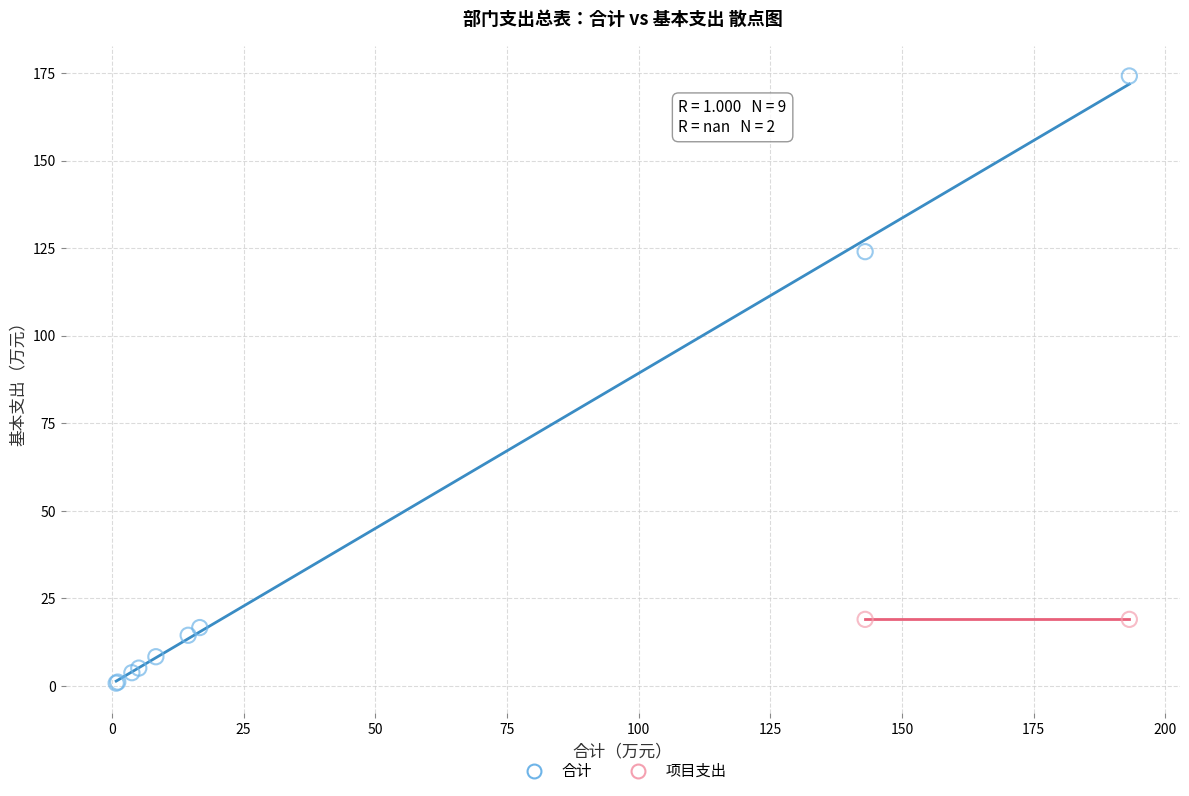

What are all the series names shown in the legend?

合计, 项目支出